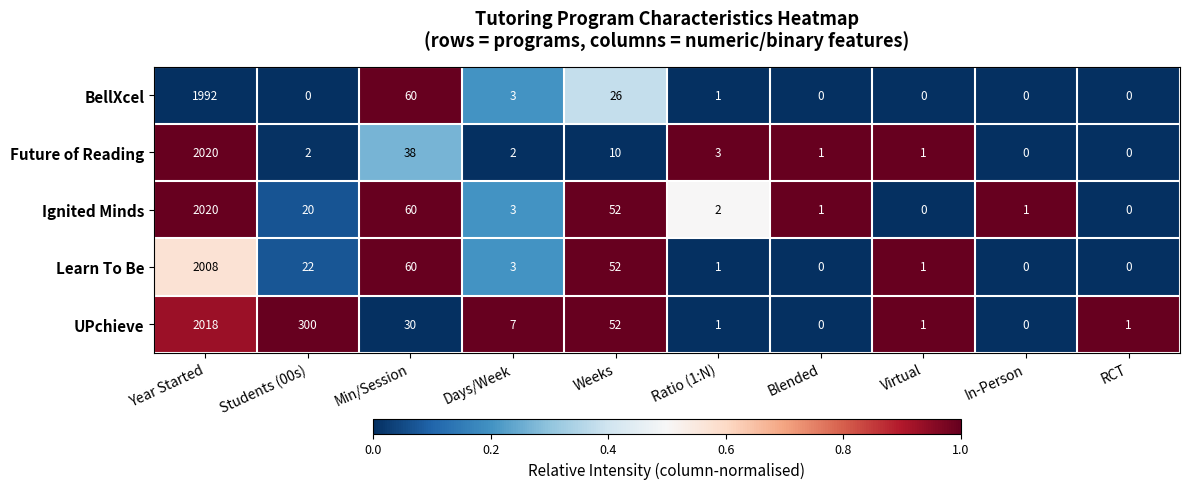

How many values in Future of Reading are above zero?

8